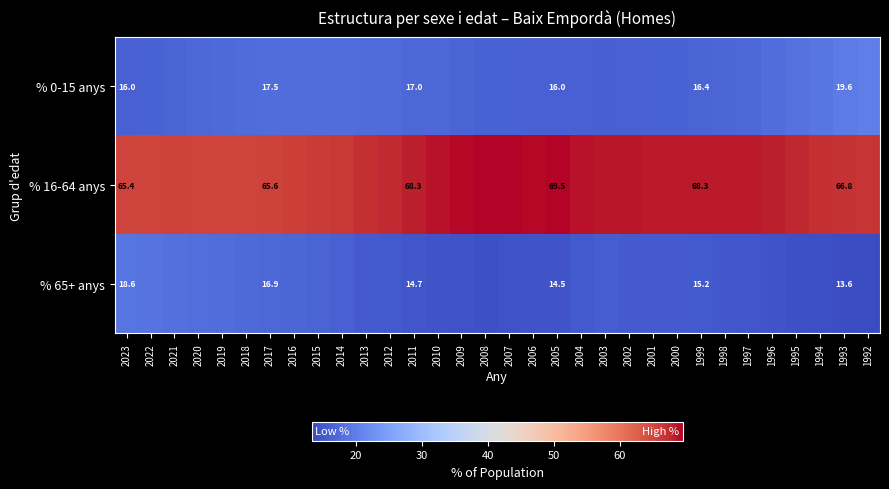

The value of % 0-15 anys at 2015 is 7.3. True or false?

False